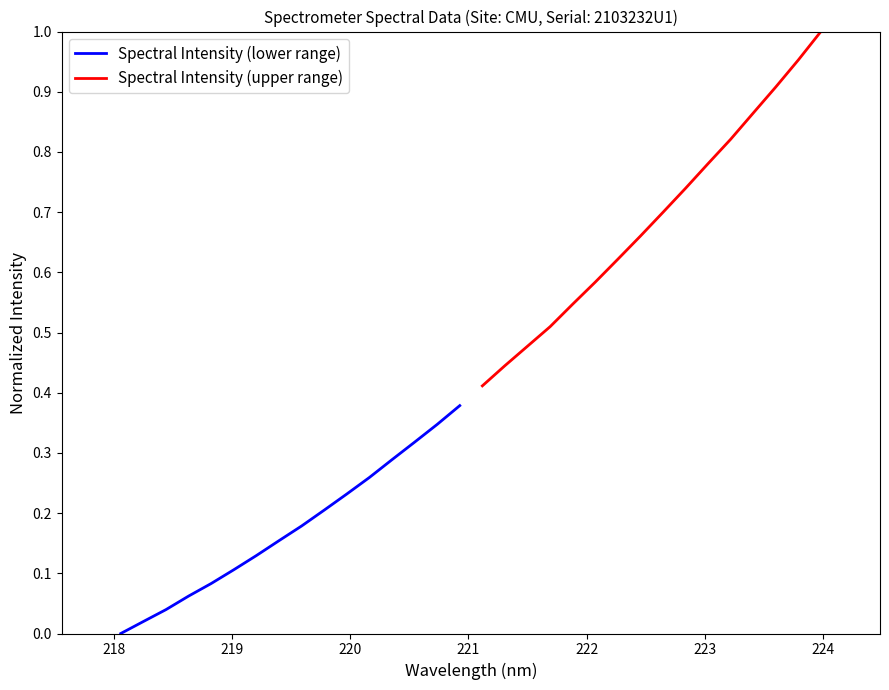

How many lines are shown in the chart?

2